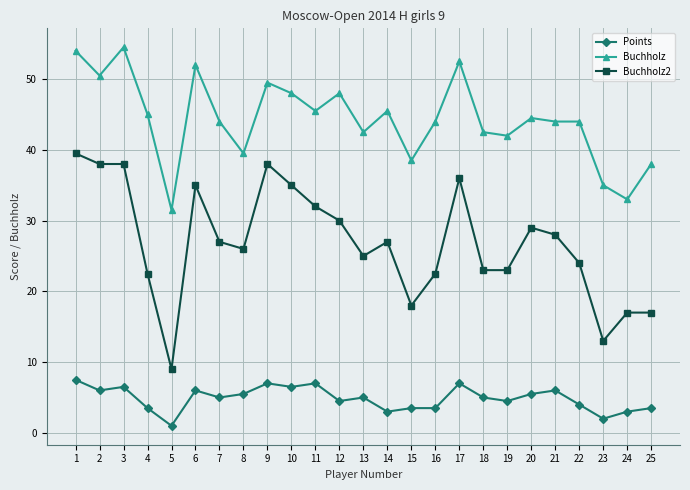

How many values in the Buchholz2 series are below 27?

12